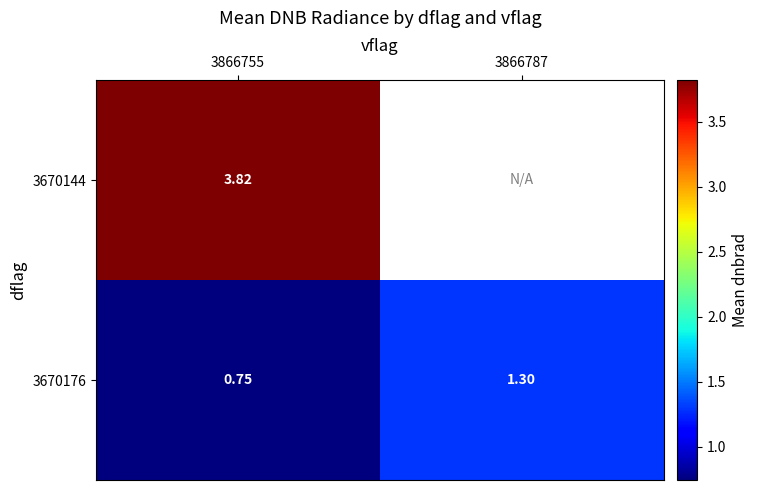

What is the spread (max minus min) of values at 3866755?

3.1